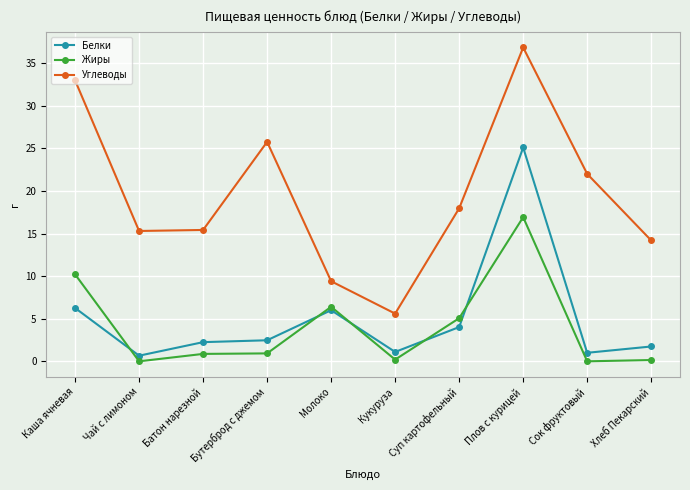

Which series has the widest spread of values?

Углеводы